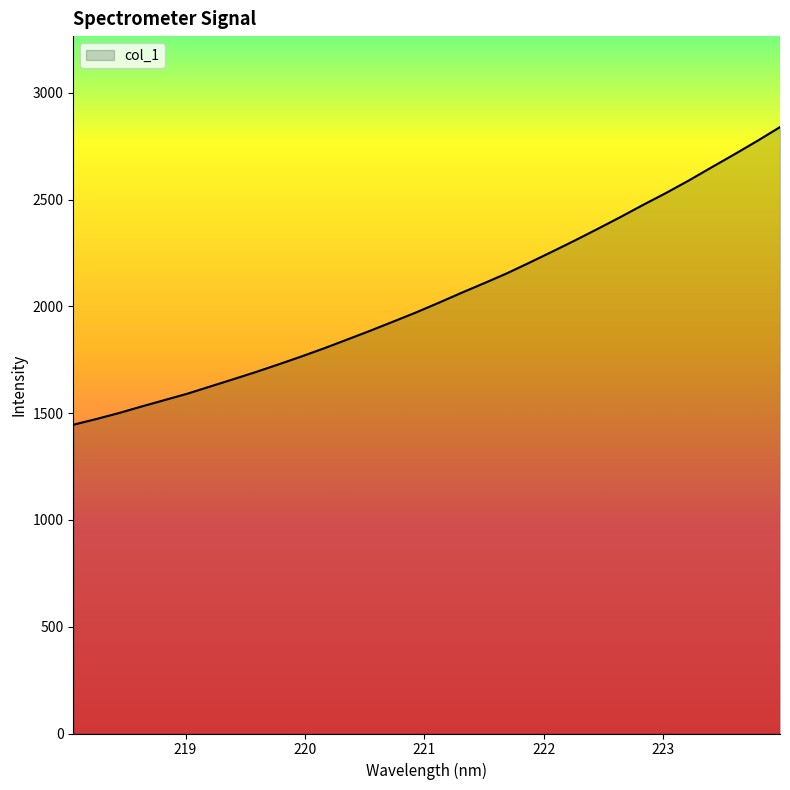

What is the minimum value shown in the chart?

1445.7